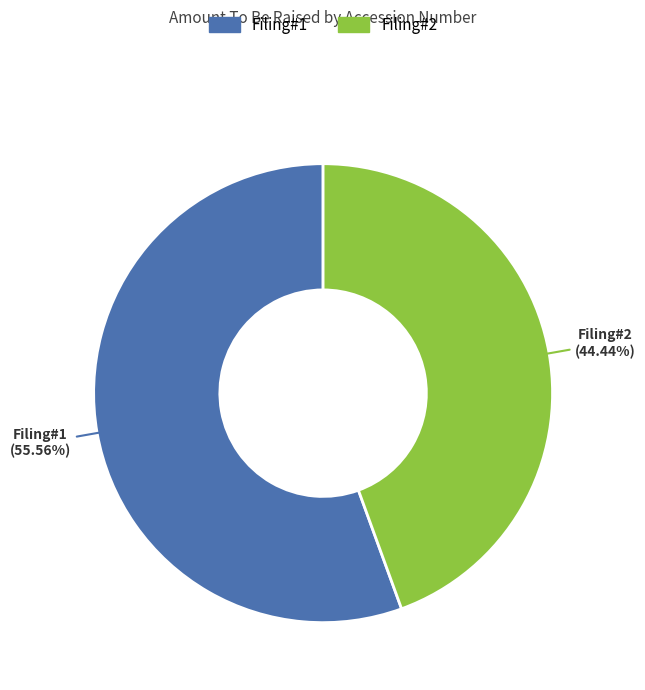

Is there any slice that represents more than half of the pie?

Yes